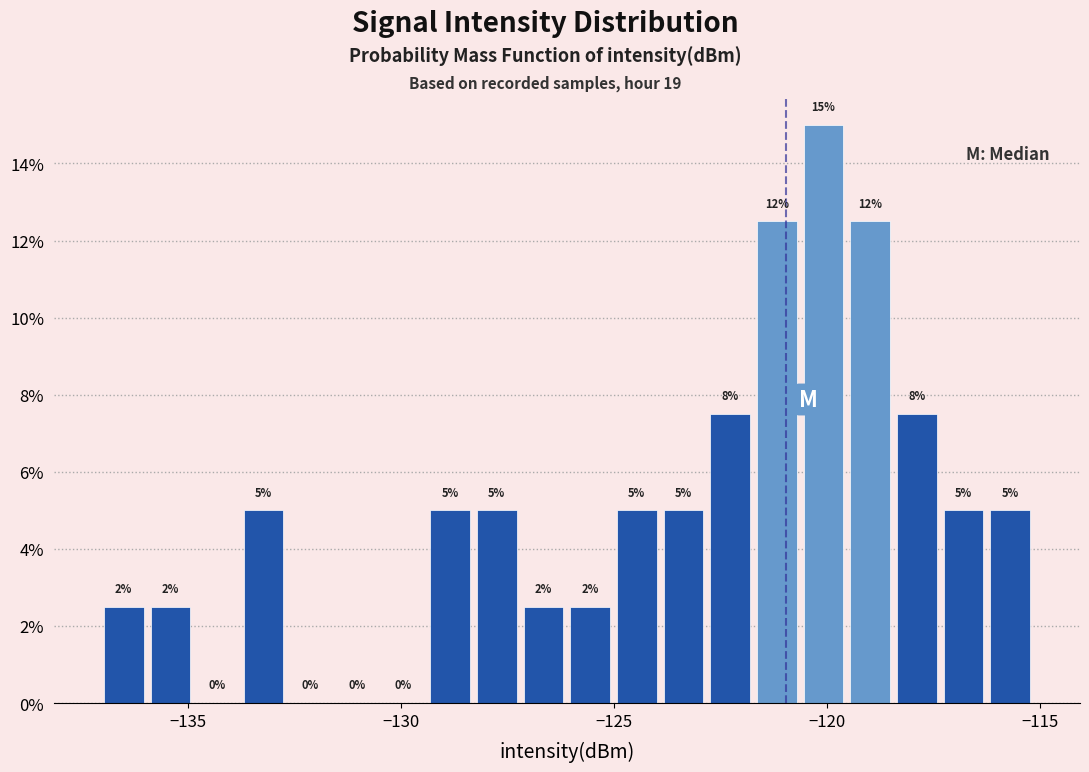

Read against the x-axis, roughly where is the centre of the tallest bar?

-120.0